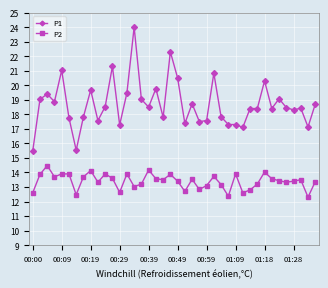

What is the maximum value shown in the chart?

24.0